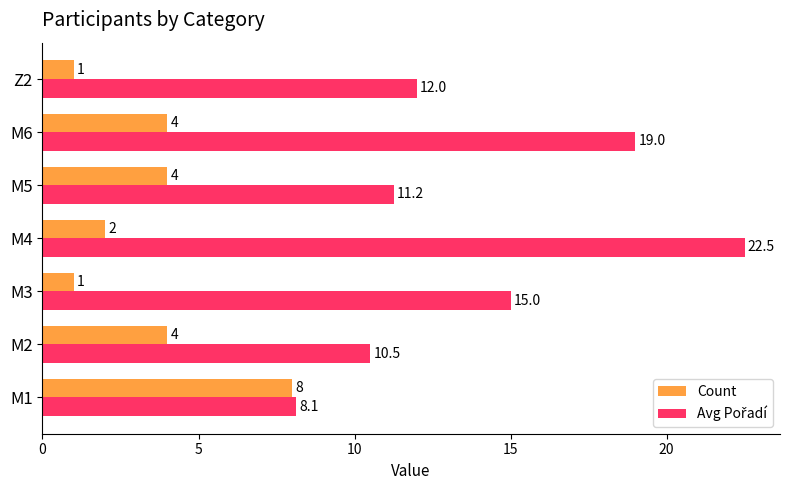

What is the smallest value displayed?

1.0